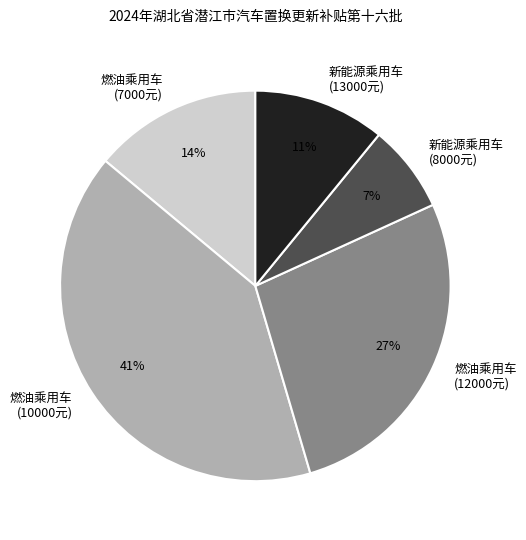

Rank the categories by value from lowest to highest.

新能源乘用车 (8000元), 新能源乘用车 (13000元), 燃油乘用车 (7000元), 燃油乘用车 (12000元), 燃油乘用车 (10000元)